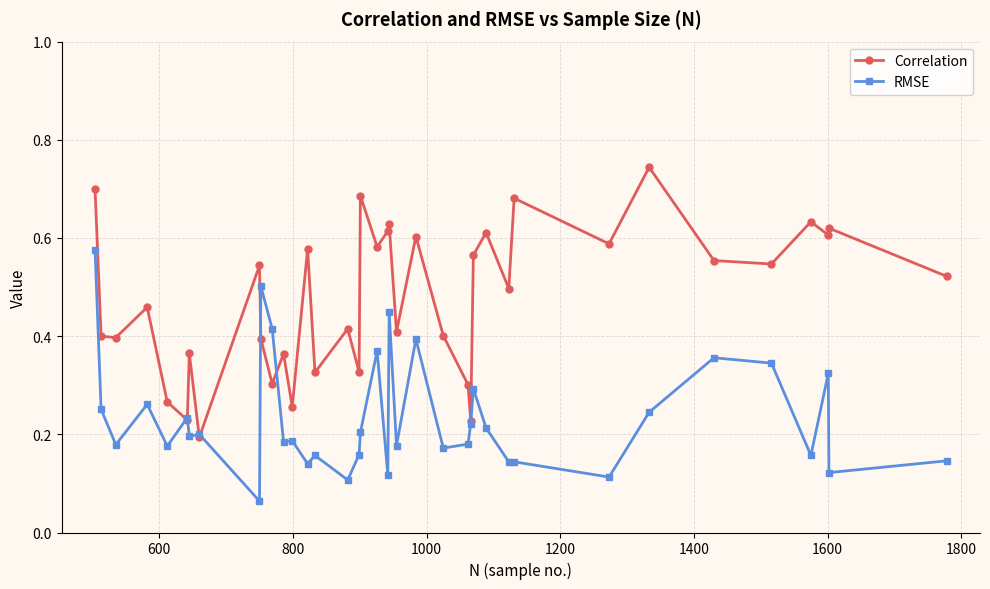

At how many categories does at least one series exceed 0?

38